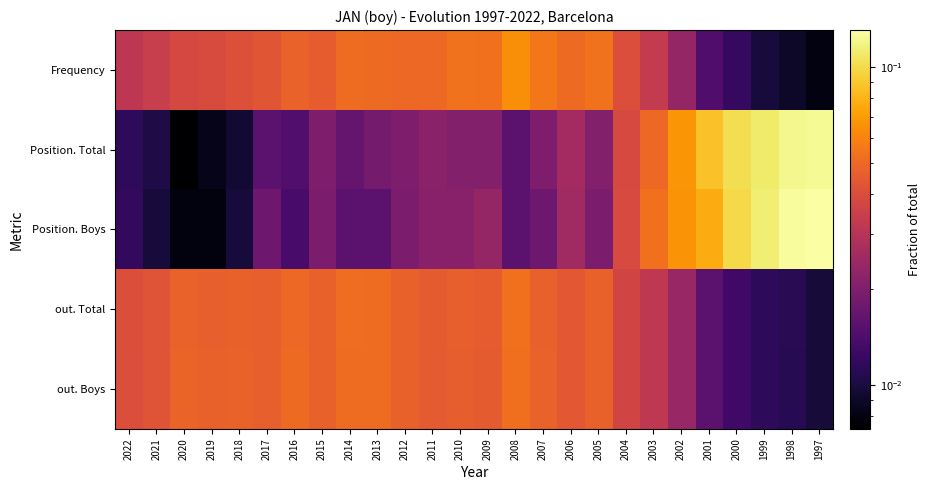

List the series in order of their peak value, lowest first.

out. Boys, out. Total, Frequency, Position. Total, Position. Boys